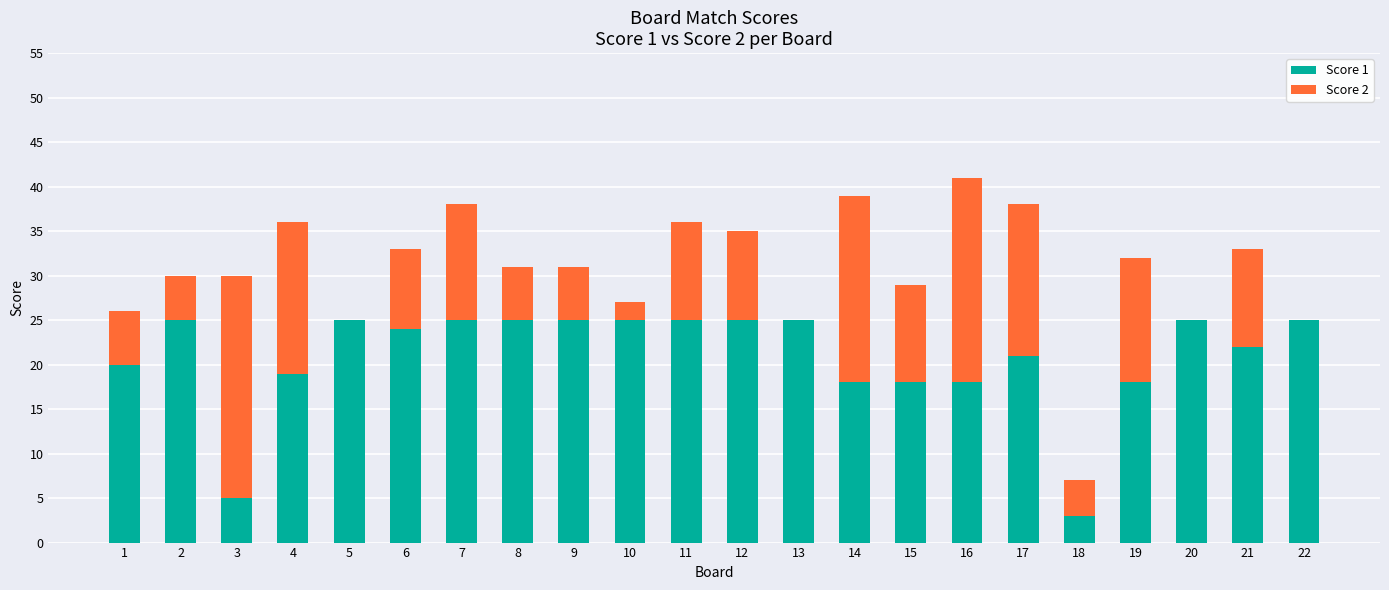

What is the total value across all series at 7?

38